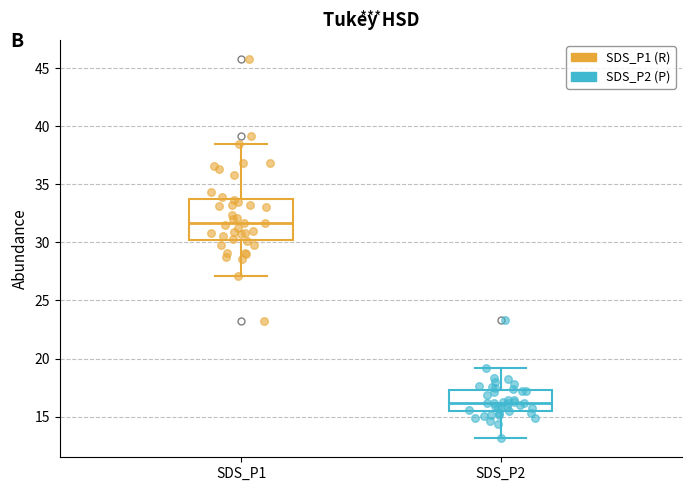

Reading left to right, read every box against the y-axis: the position of its median line, the range the box covers, and the ends of its whiskers. The values are not printed on the chart, so give them approximately, as read against the axis.

SDS_P1: median 31.5, box 30.5 to 33.5, whiskers 27.0 to 38.5
SDS_P2: median 16.0, box 15.5 to 17.5, whiskers 13.0 to 19.0